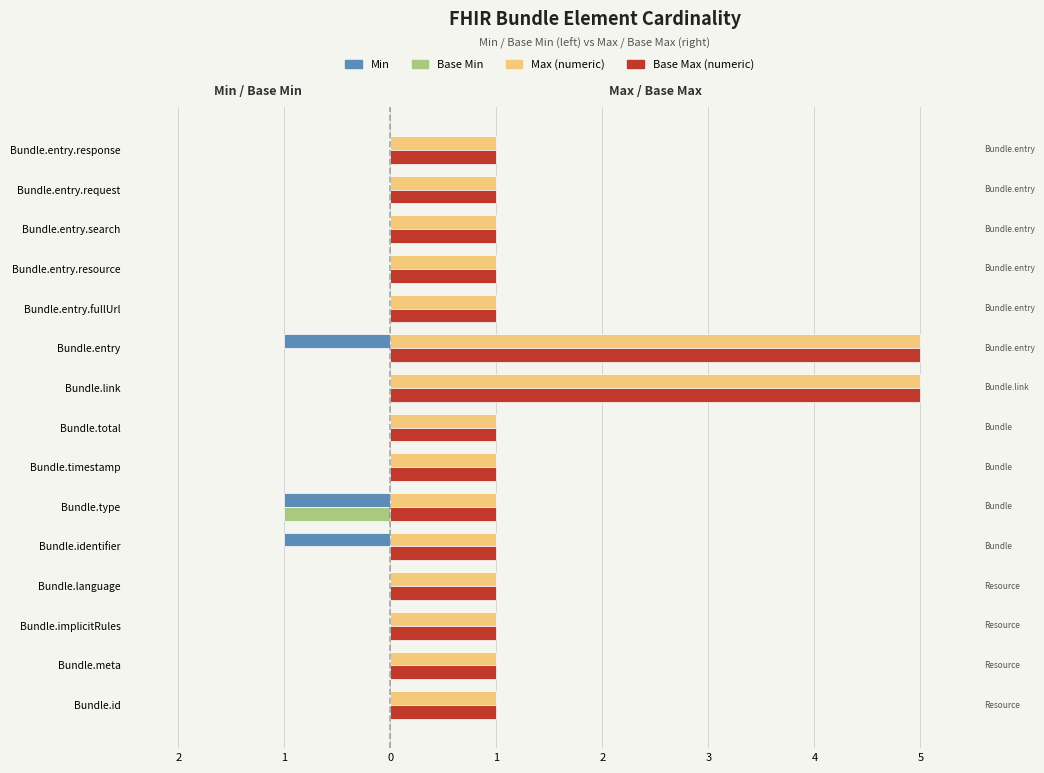

What is the maximum value shown in the chart?

5